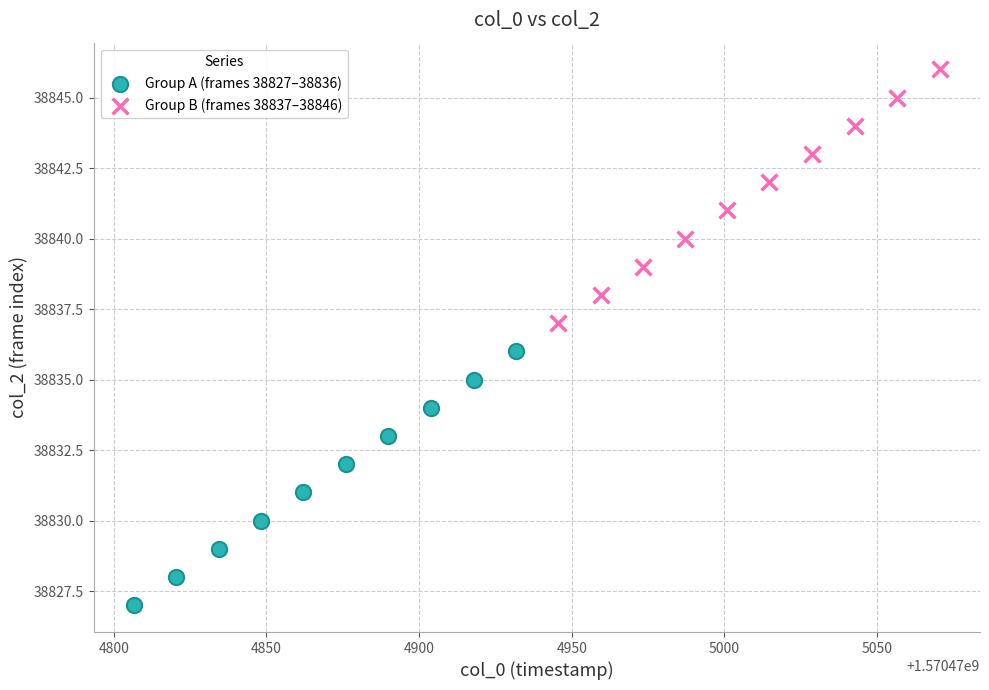

Which series contains the highest Y value?

Group B (frames 38837–38846)